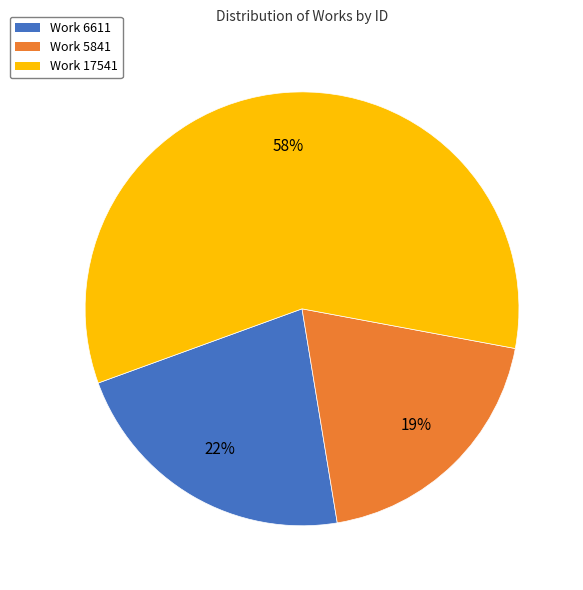

Which category has the smallest portion of the pie?

Work 5841